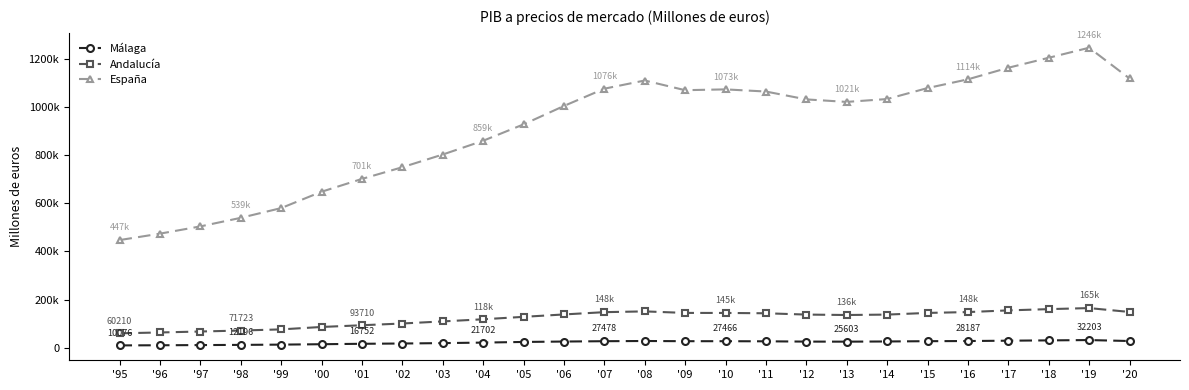

In España, how many points are lower than both neighbors (excluding endpoints)?

2